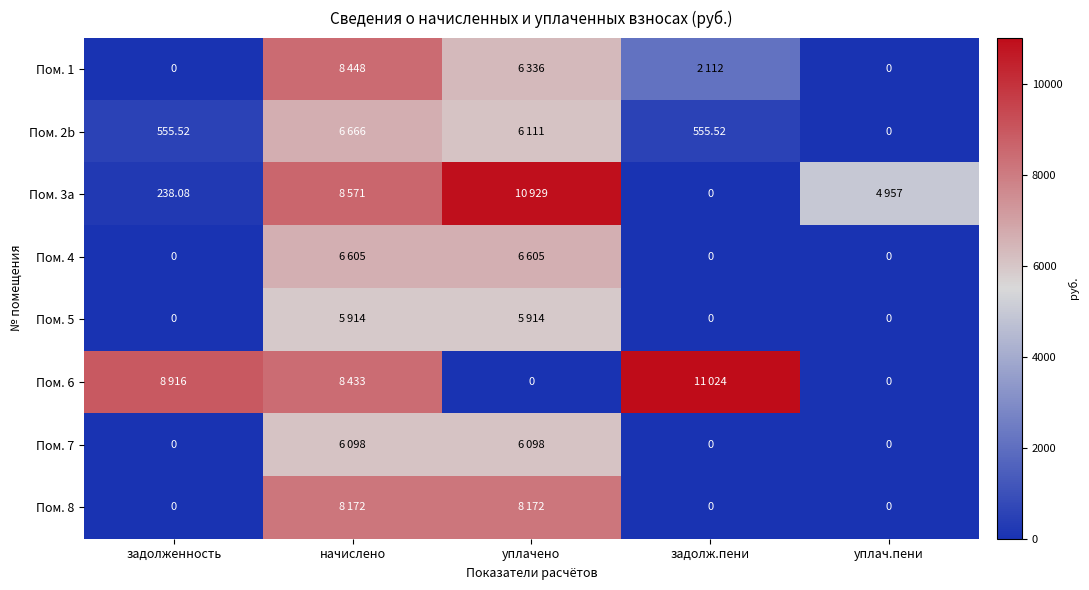

Which series has the widest spread of values?

Пом. 6